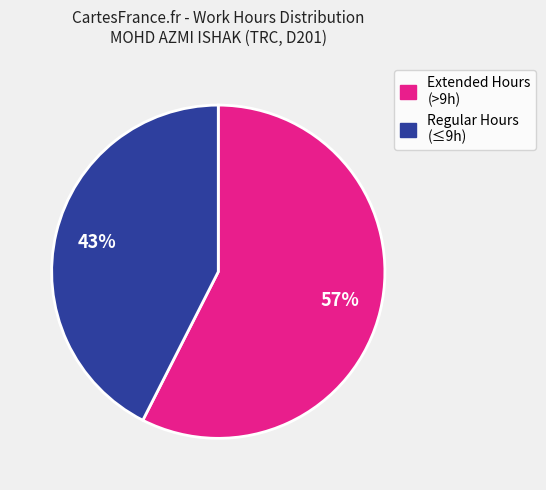

To the nearest percent, what is the average slice percentage?

50%